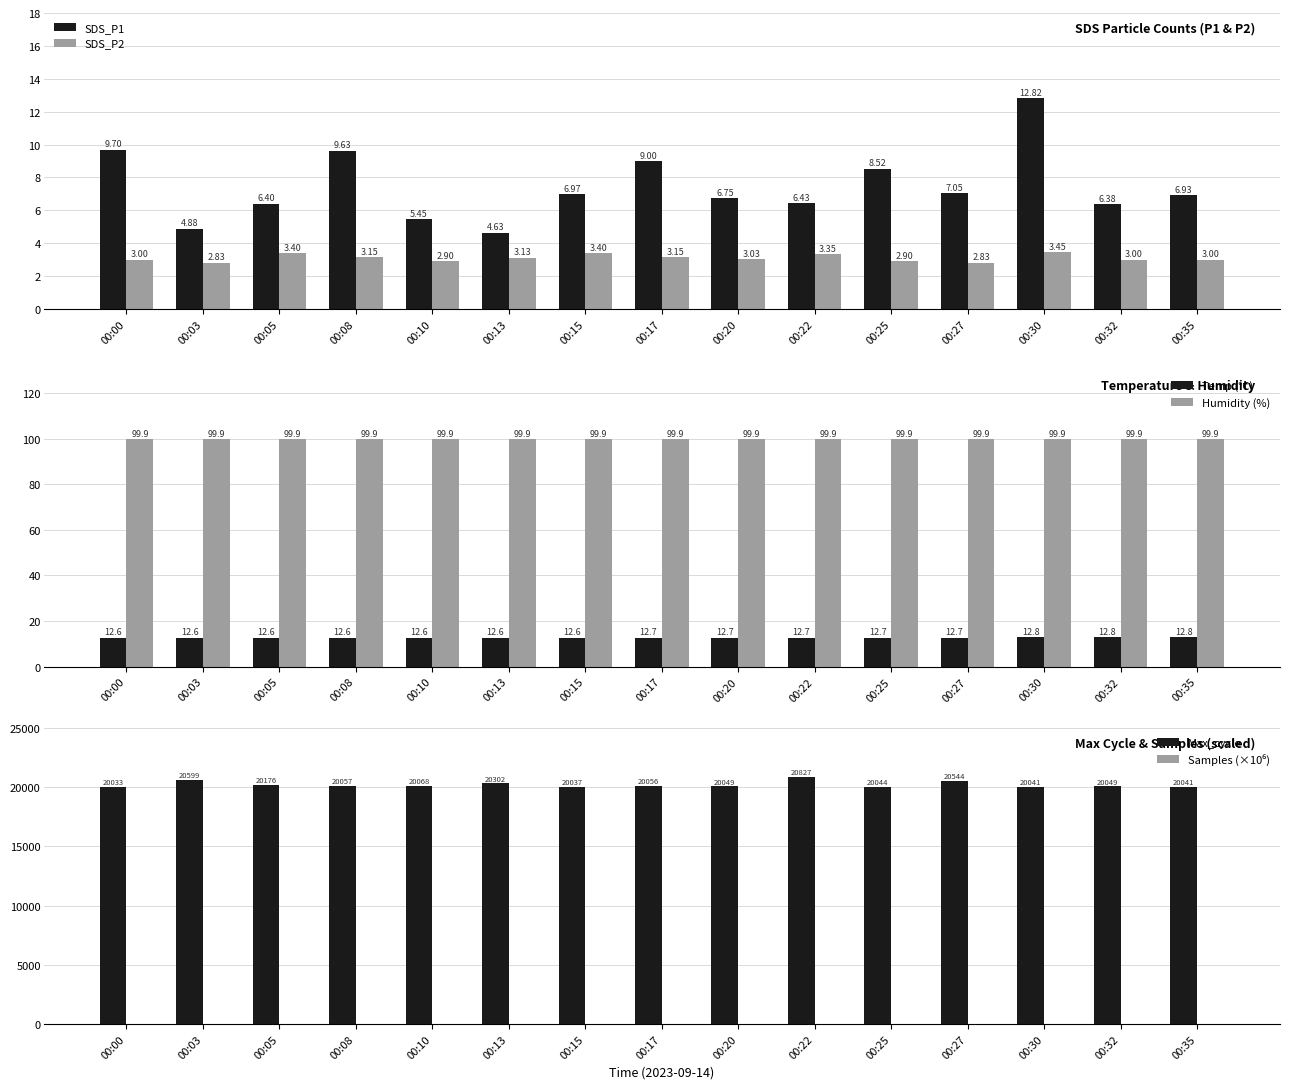

How many series are shown in this chart?

6